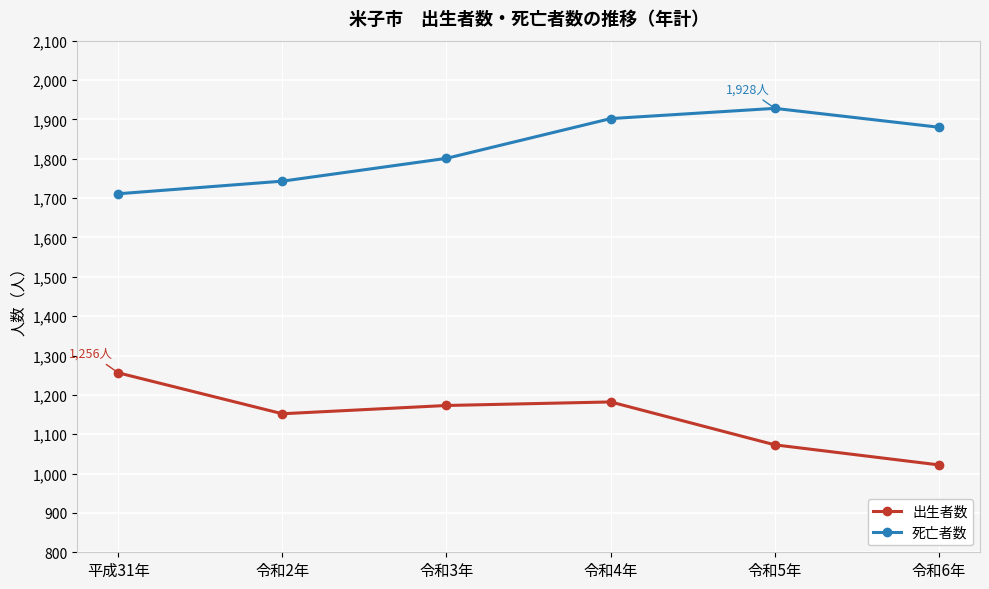

Reading right to left, what are all the values shown in this chart?

出生者数: 1022	1073	1182	1173	1152	1256
死亡者数: 1880	1928	1902	1801	1743	1711